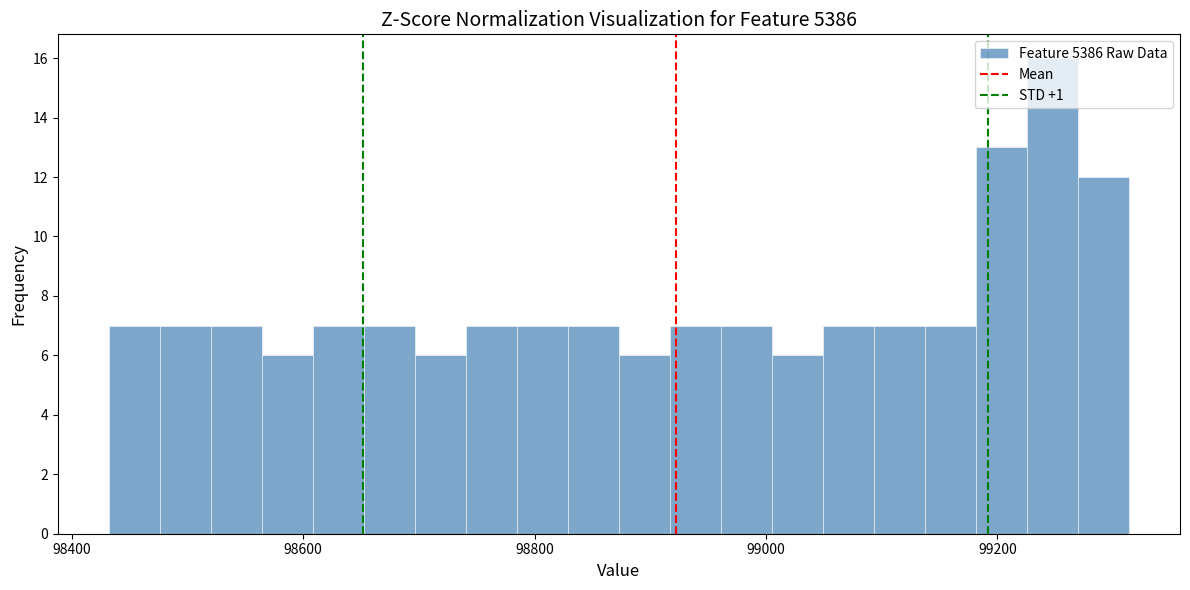

Read against the x-axis, roughly where is the centre of the tallest bar?

99240